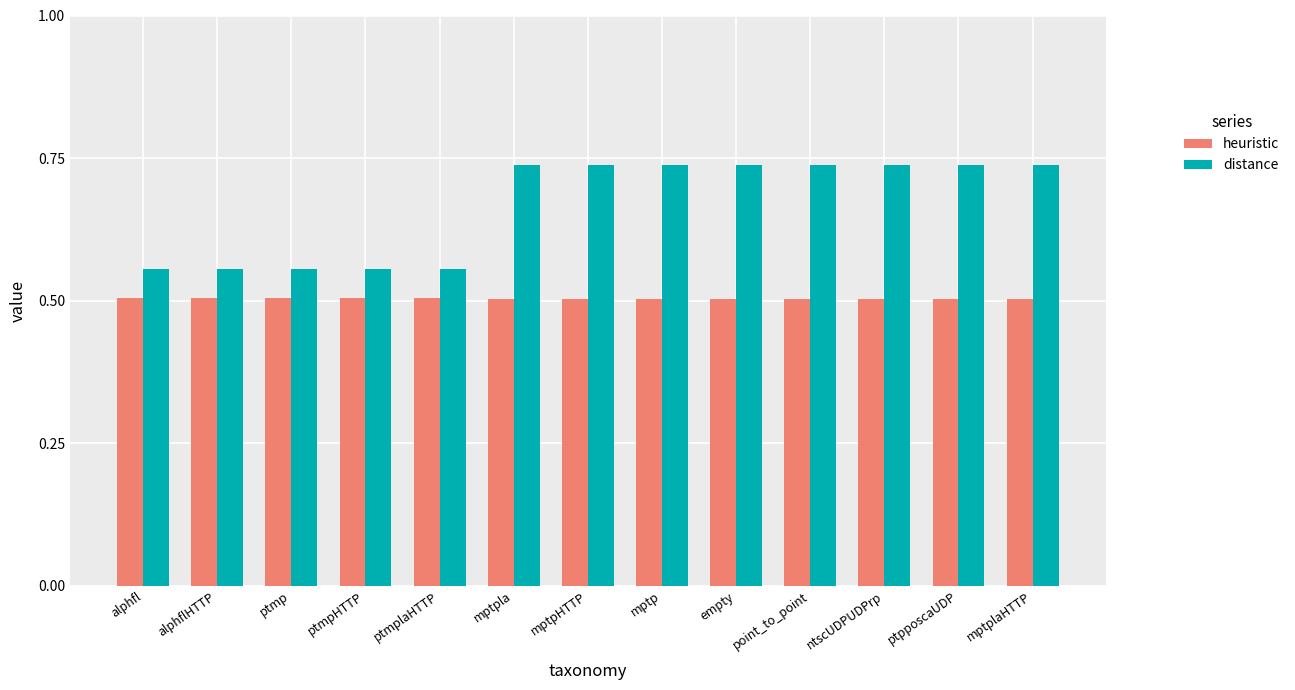

Which series has the largest range (max minus min)?

distance